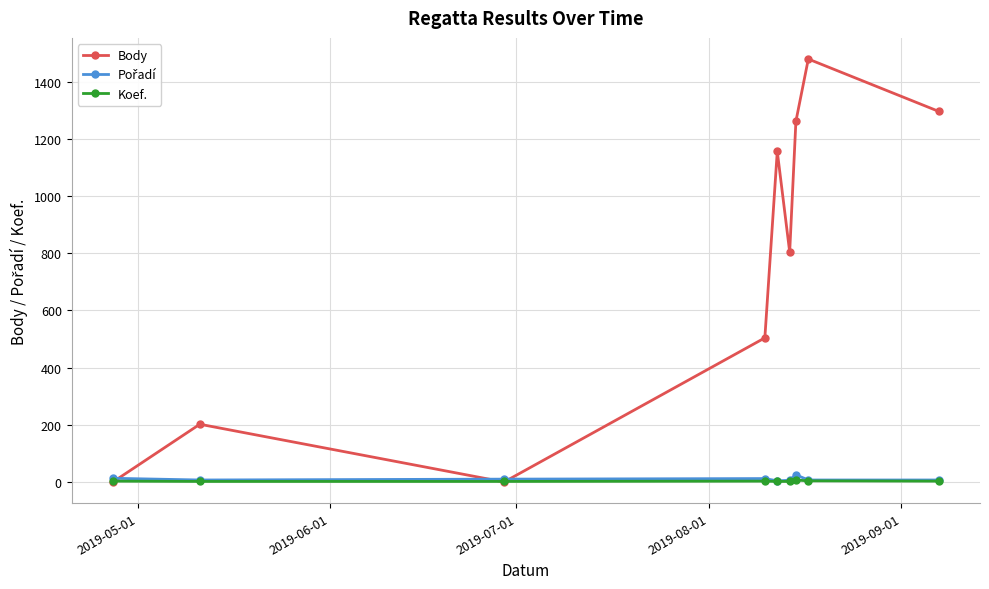

How many categories are shown in the chart?

9